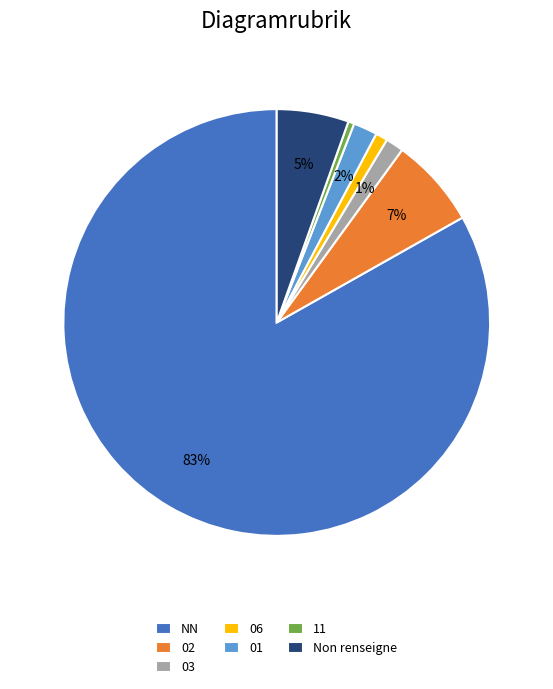

Do NN and 11 together represent more than half of the pie?

Yes